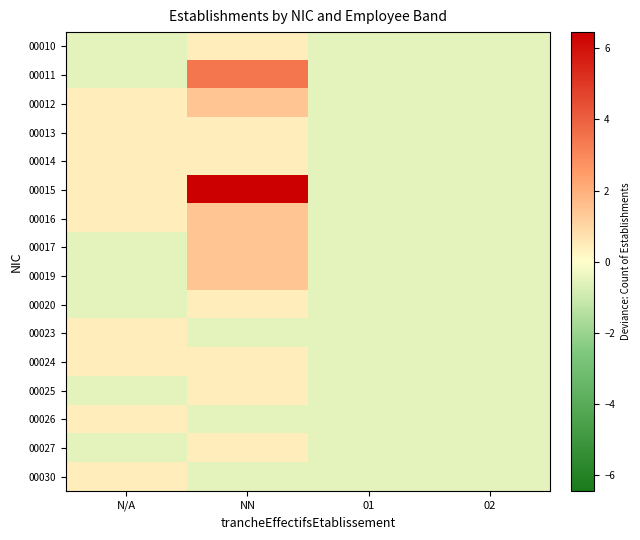

Rank the series at 01 from highest to lowest value.

00010, 00011, 00012, 00013, 00014, 00015, 00016, 00017, 00019, 00020, 00023, 00024, 00025, 00026, 00027, 00030